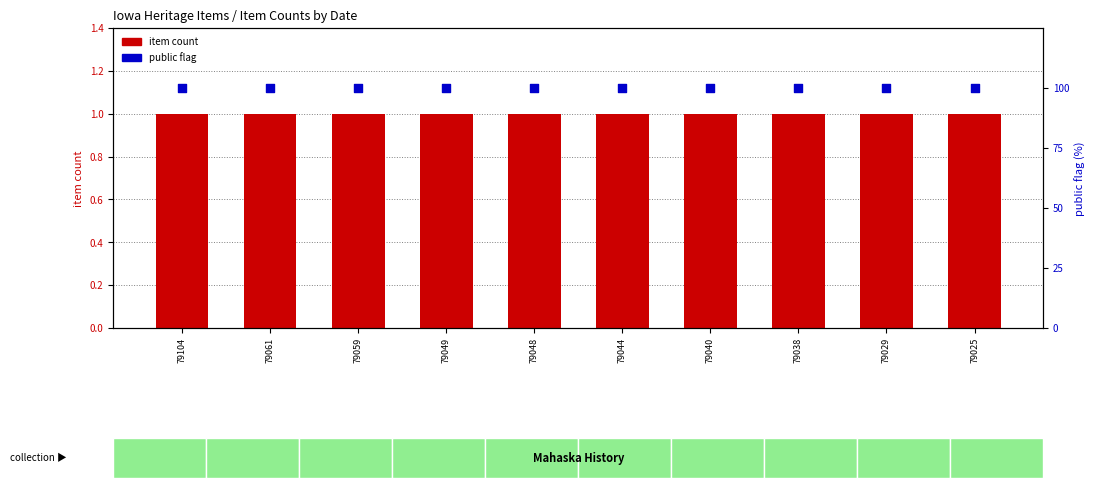

Which series contains the highest Y value?

public (0-100)